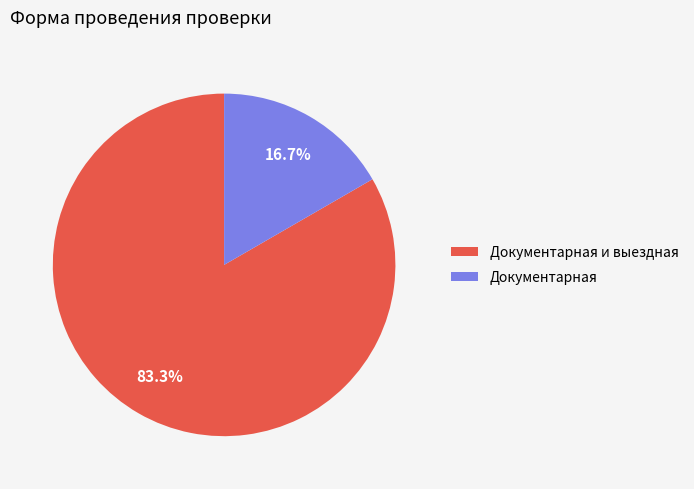

Which category has the biggest portion of the pie?

Документарная и выездная